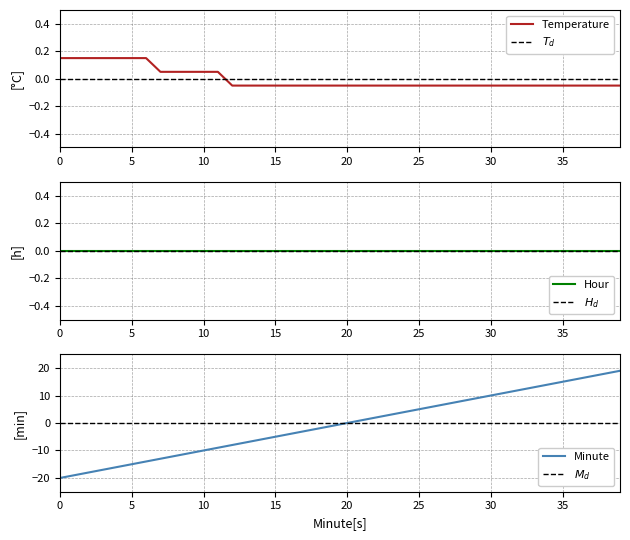

What is the difference between the second highest and minimum values in the Temperature (C) series?

0.2